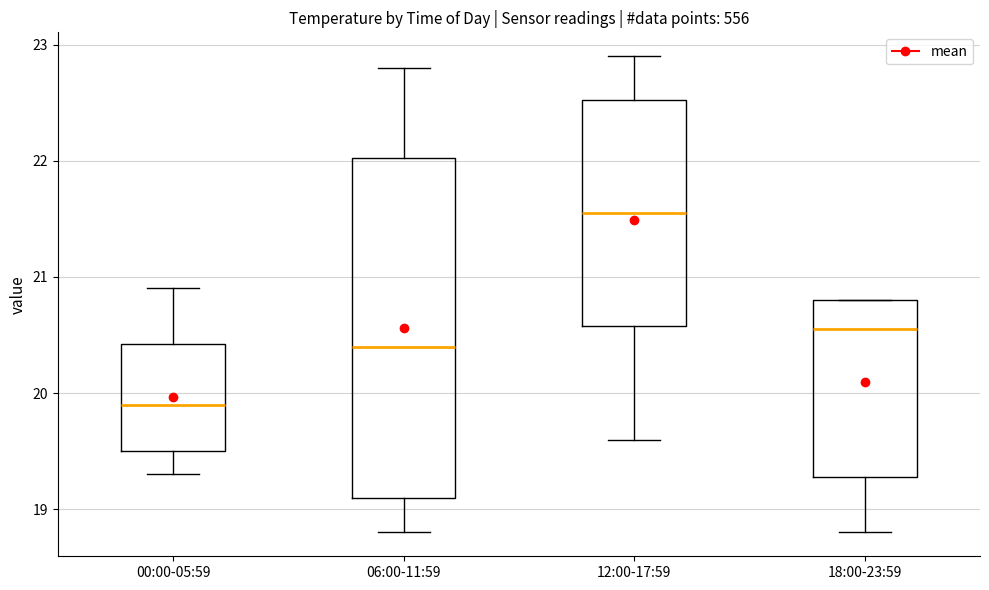

Which box is the tallest, from its lower edge to its upper edge?

06:00-11:59